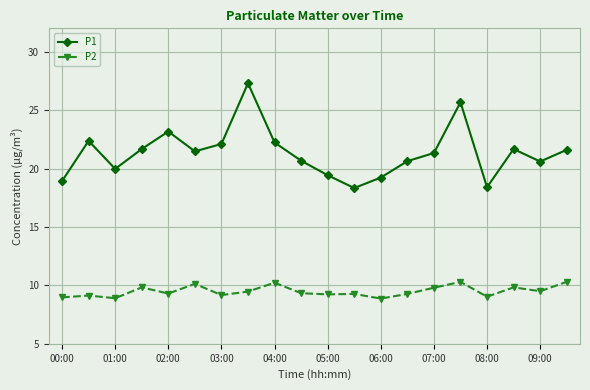

Does the chart display data point markers on the line(s)?

Yes